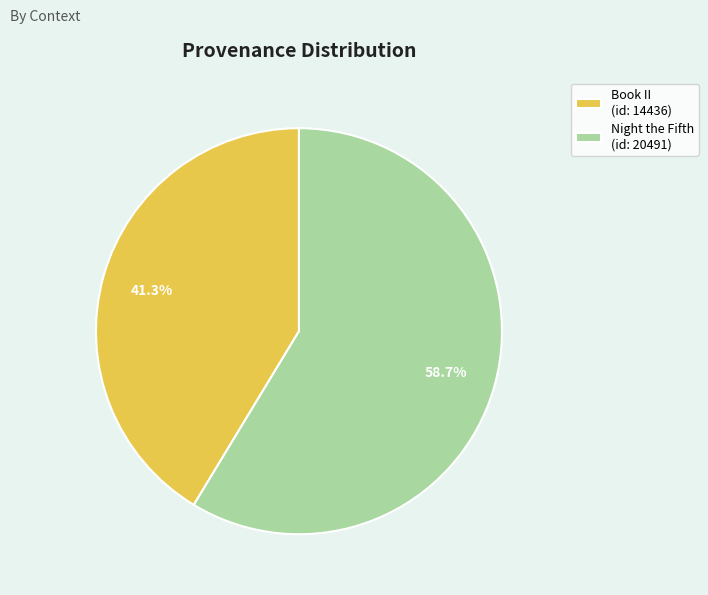

To the nearest percent, what portion does Book II represent?

41%